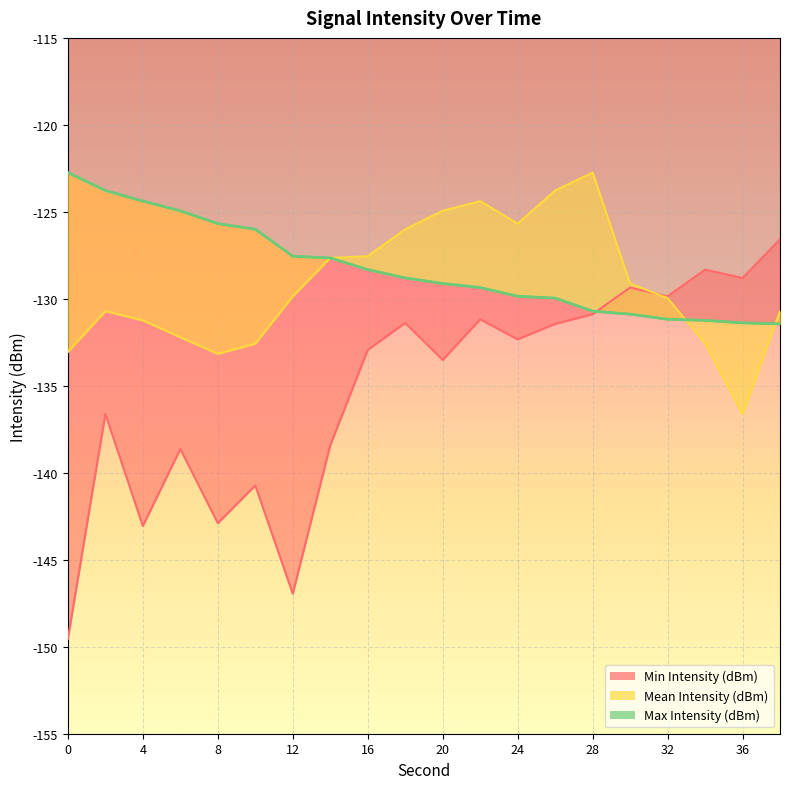

At how many categories does at least one series exceed -132?

20